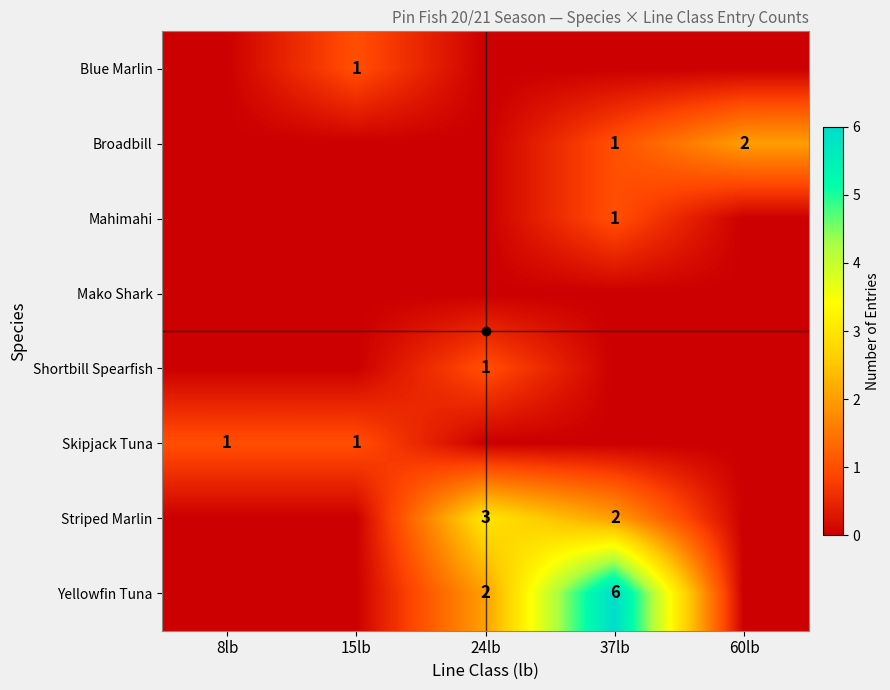

At which label is Mahimahi closest to 0?

8lb